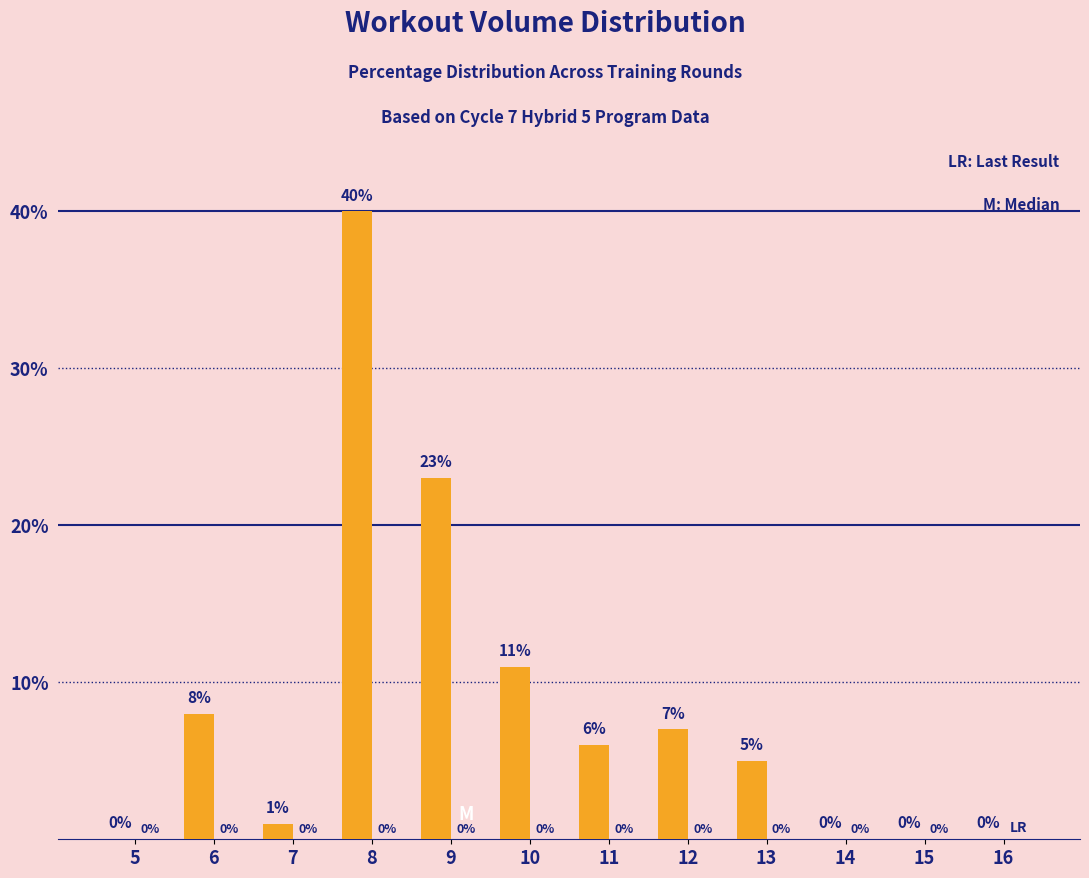

How many distinct data groups are displayed?

1